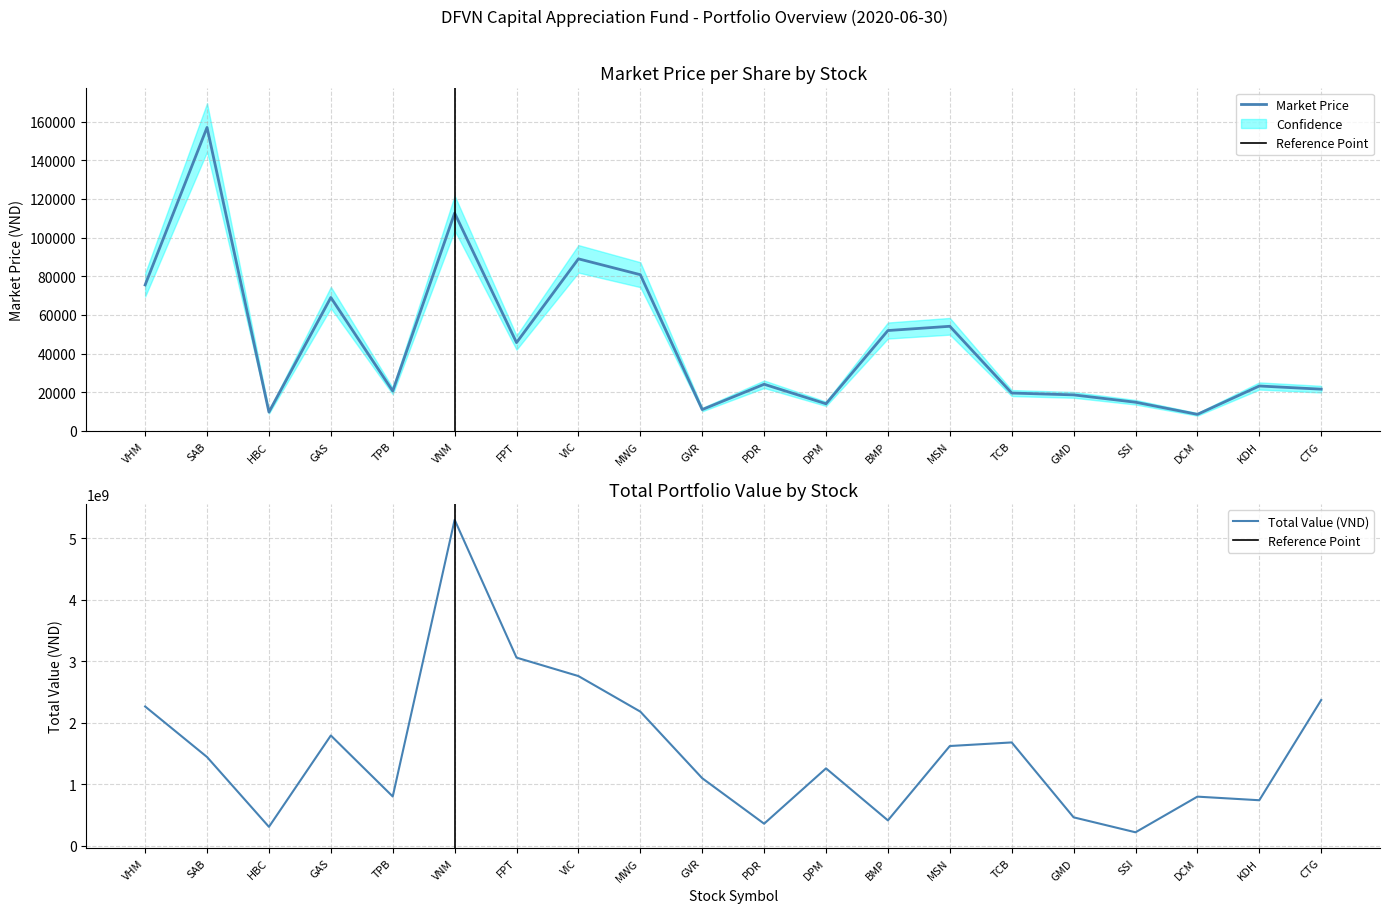

The value of Market Price at VIC is 89000. True or false?

True